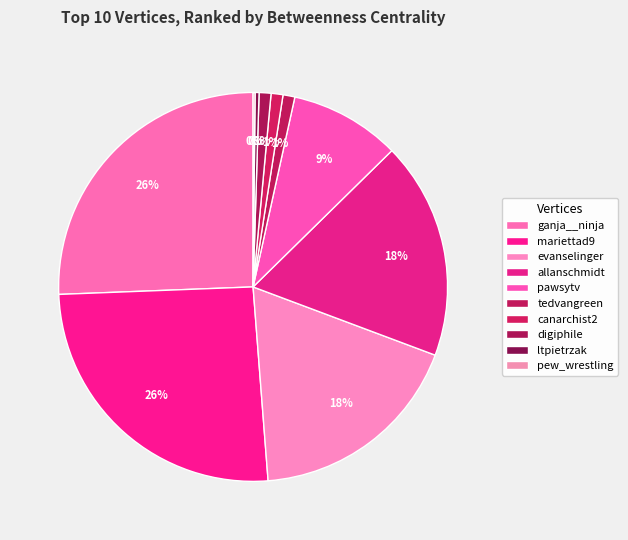

What portion of the pie excludes evanselinger?

81.9%